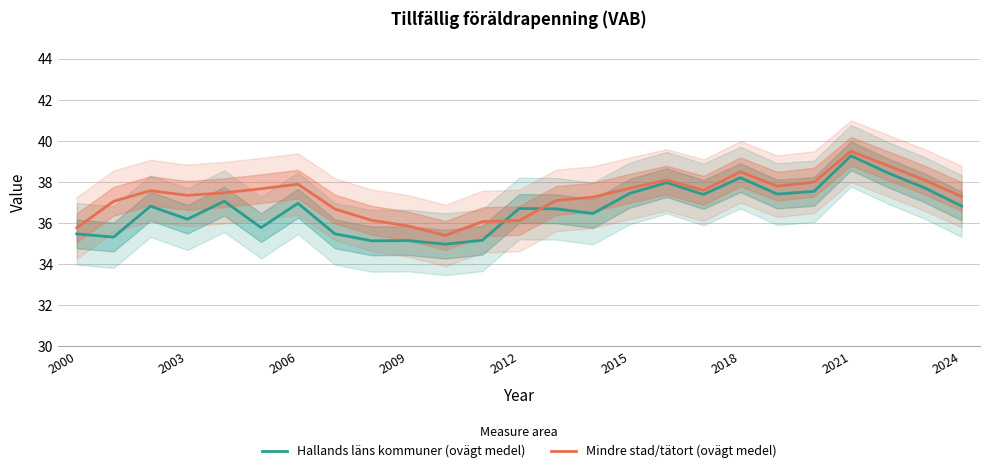

What is the lowest value of the Mindre stad/tätort (ovägt medel) series?

35.4